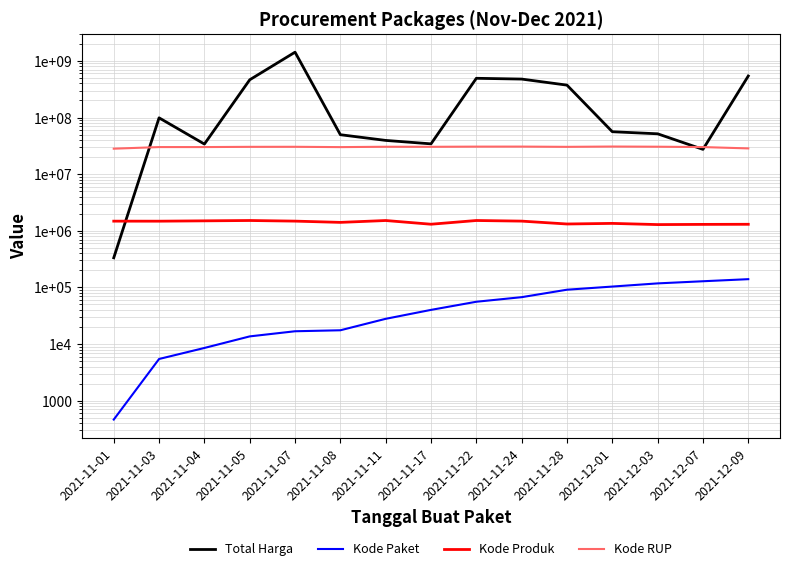

At which label does Total Harga first exceed 56152800?

2021-11-03